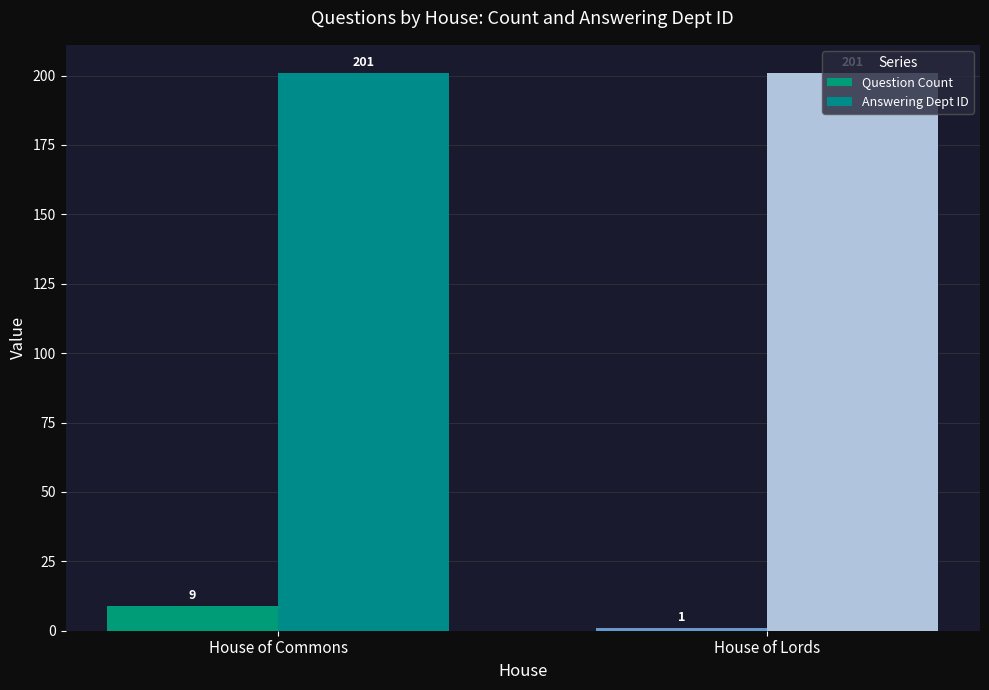

What is the average value of the Question Count series?

5